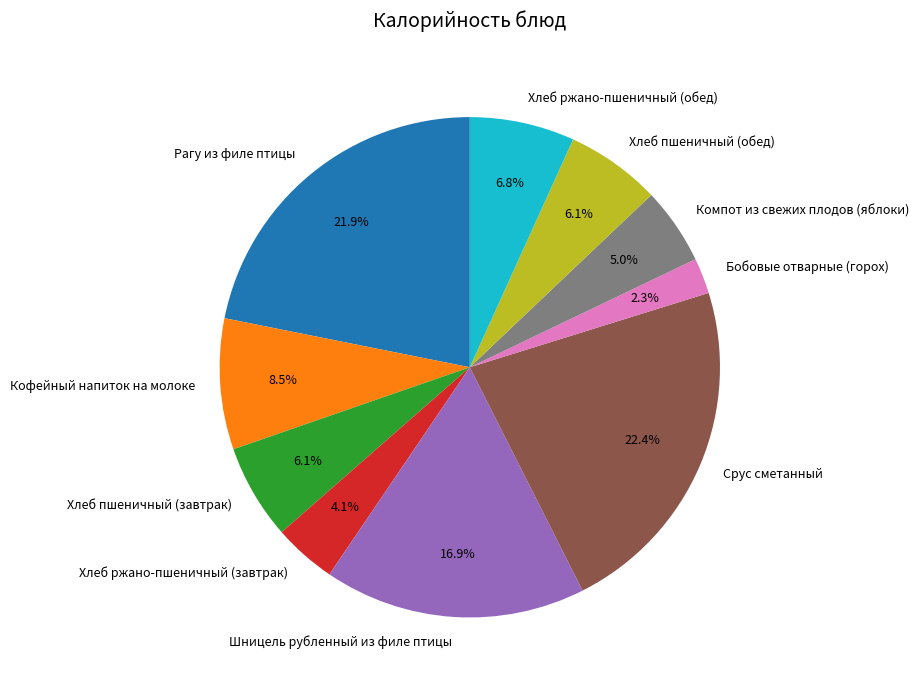

How many slices are in this pie chart?

10